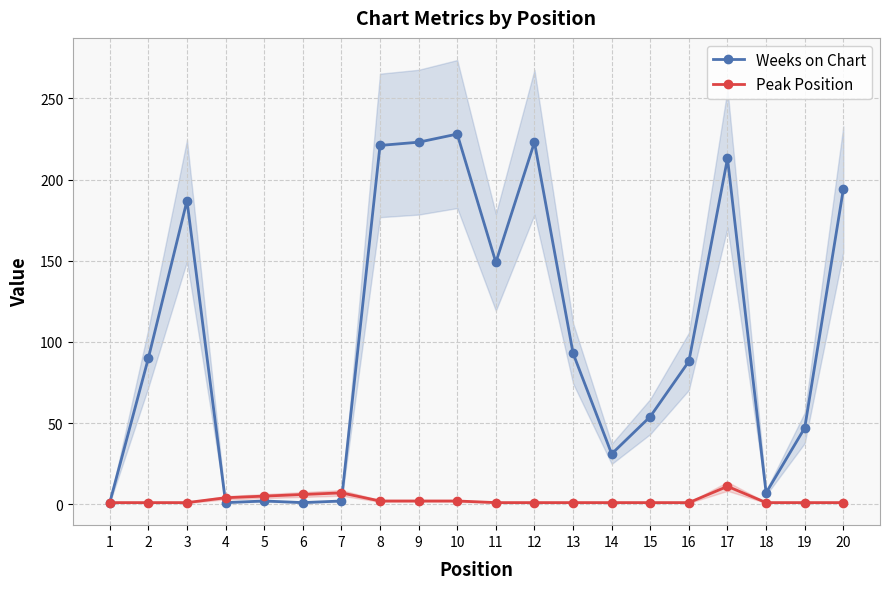

Does the chart display data point markers on the line(s)?

Yes